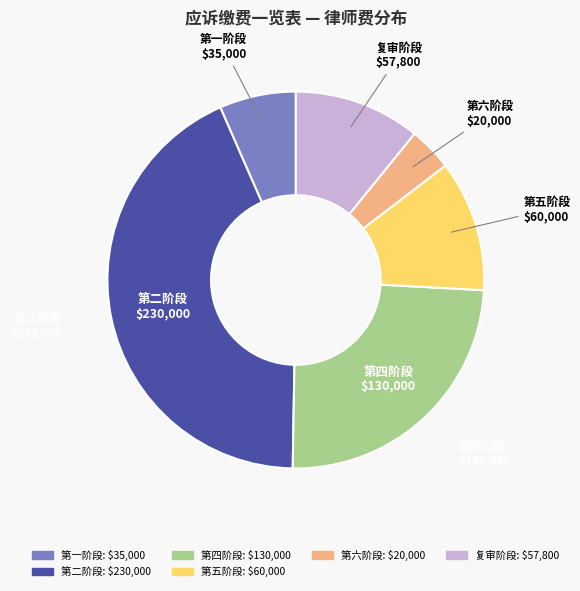

How many slices are in this pie chart?

6